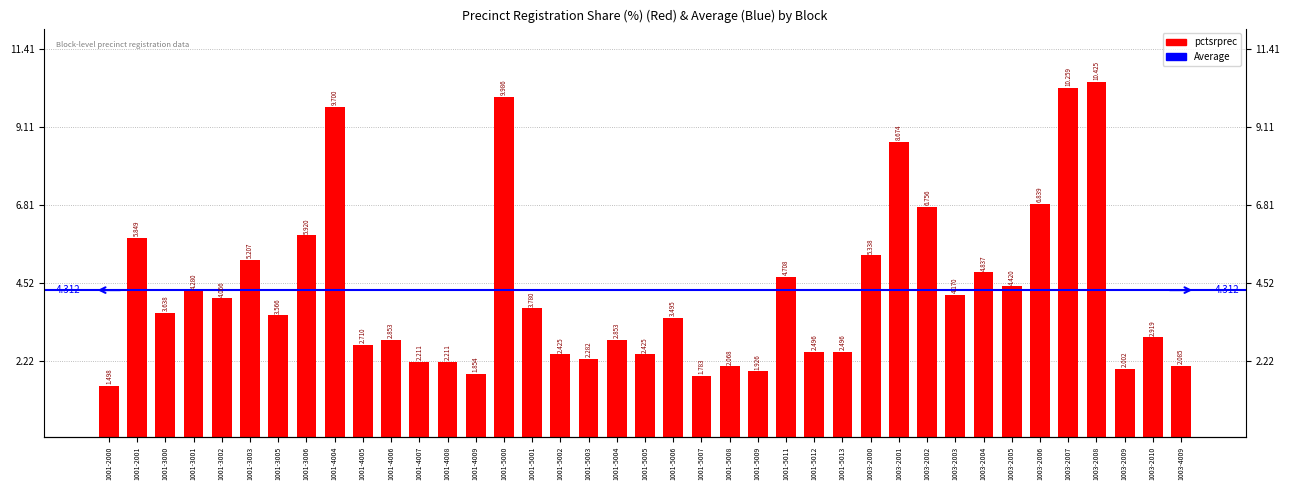

What is the average value?

4.3